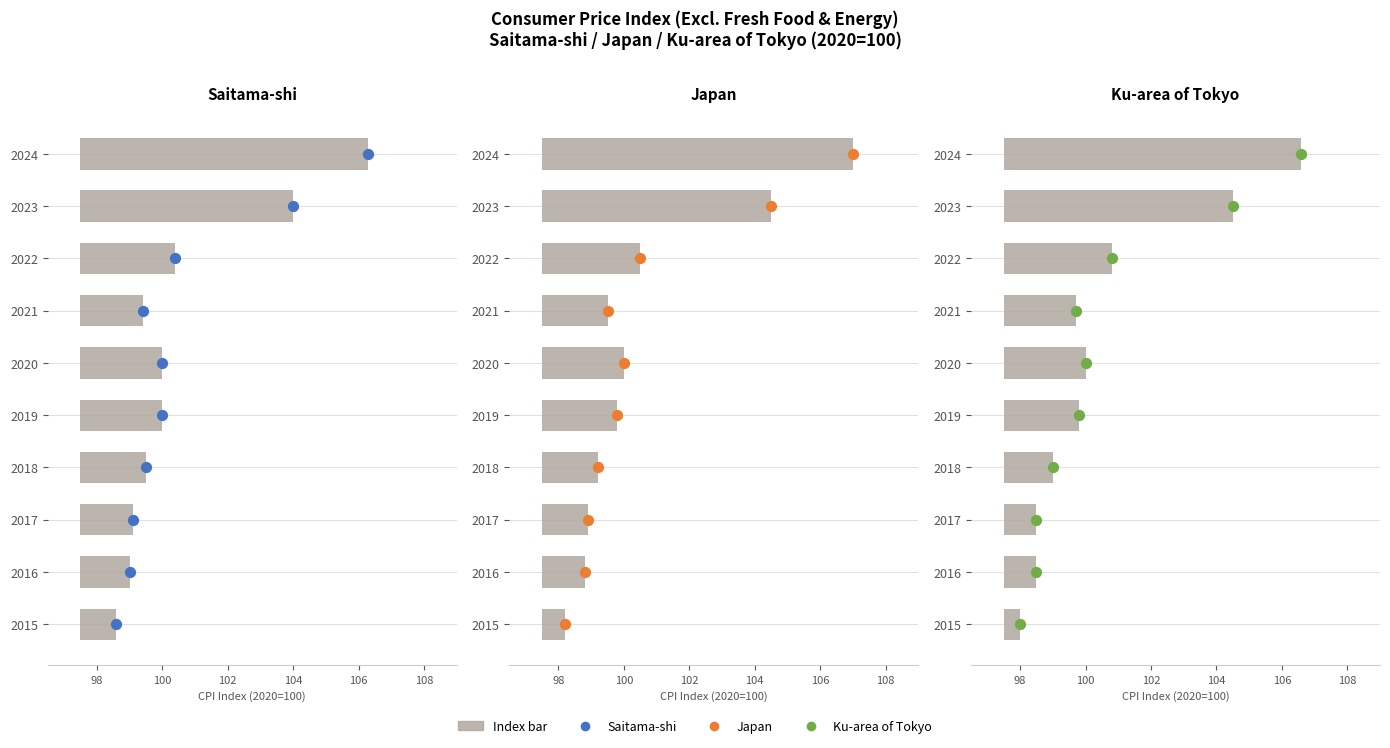

Which series has the largest total across all categories?

Saitama-shi value